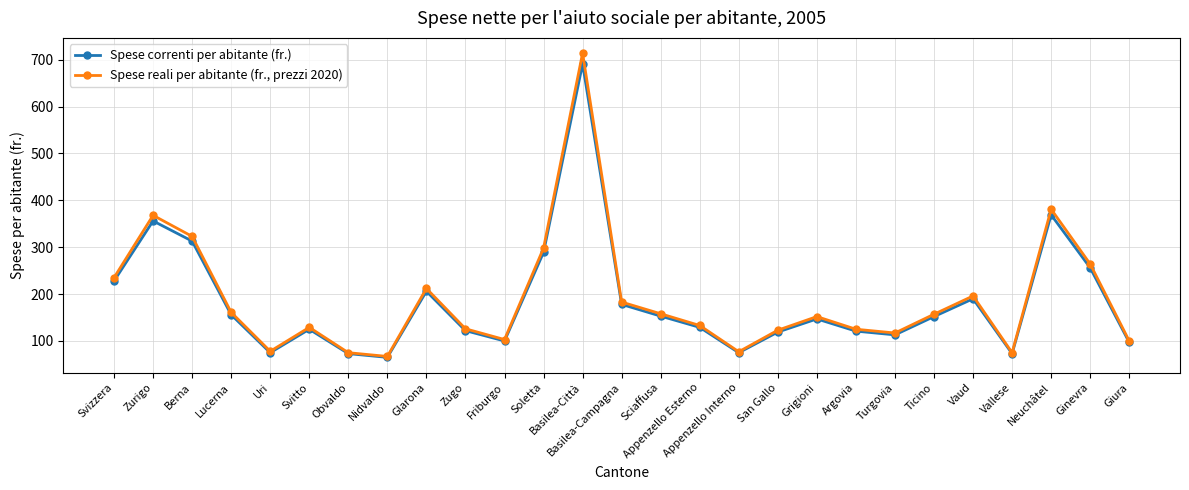

What is the value of the Spese correnti per abitante (fr.) point at the 8th from the left?

65